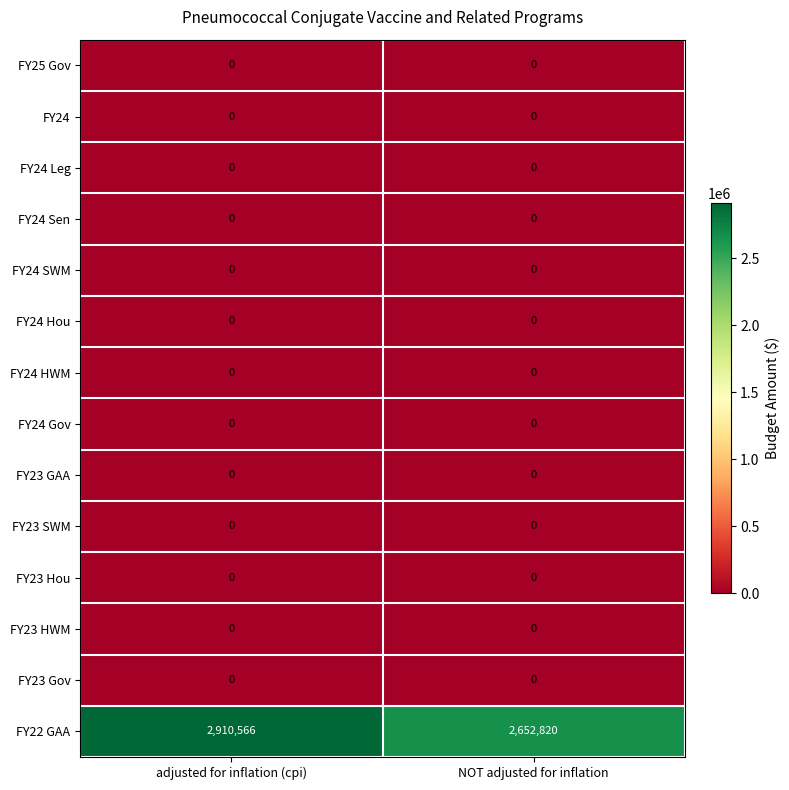

At how many categories does at least one series exceed 795974?

2